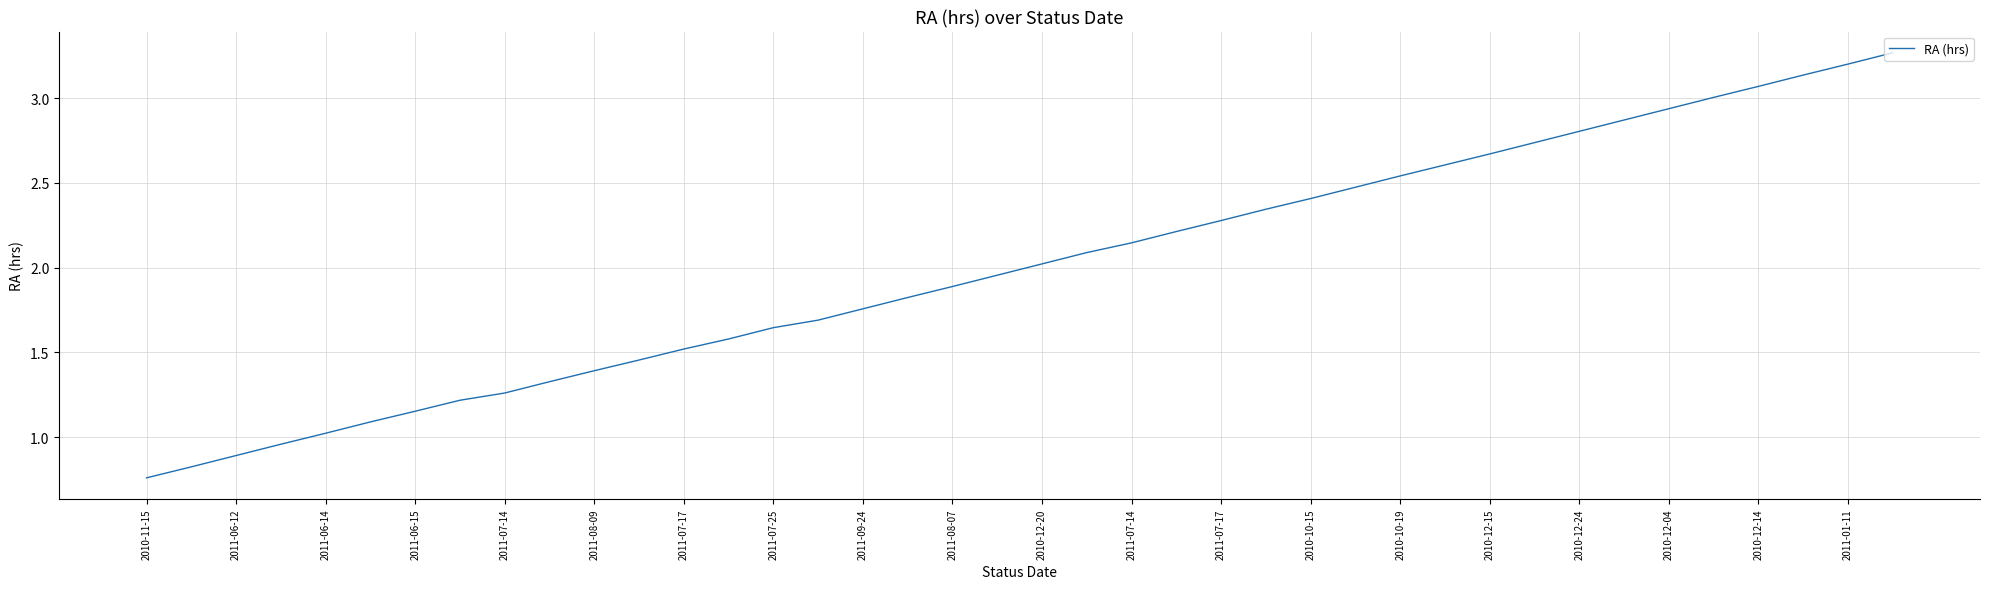

What is the smallest value displayed?

0.8